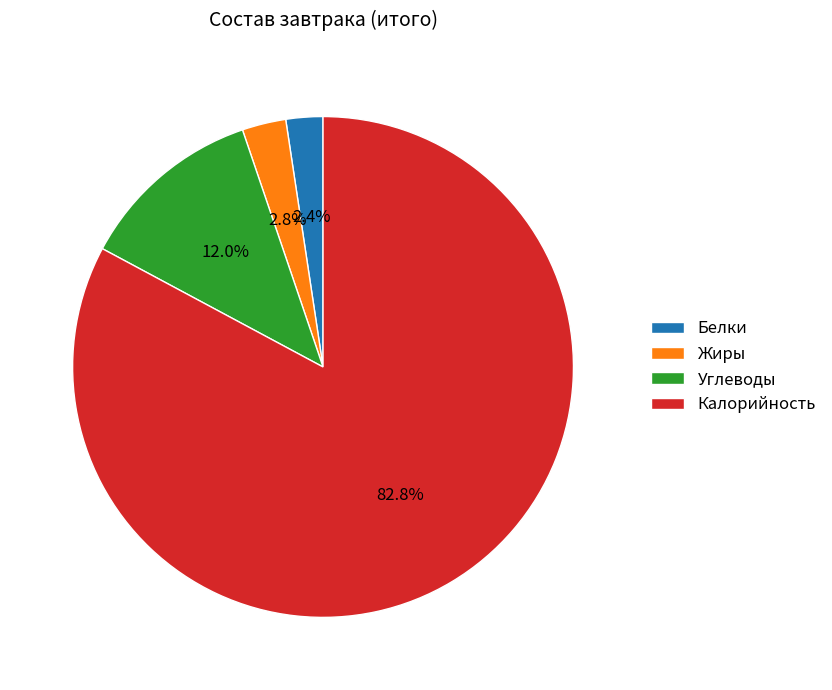

Which slice is the largest?

Калорийность